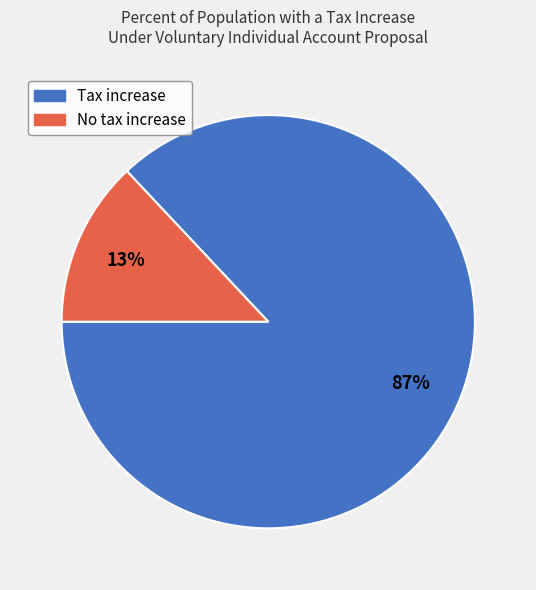

Does any single category account for the majority?

Yes